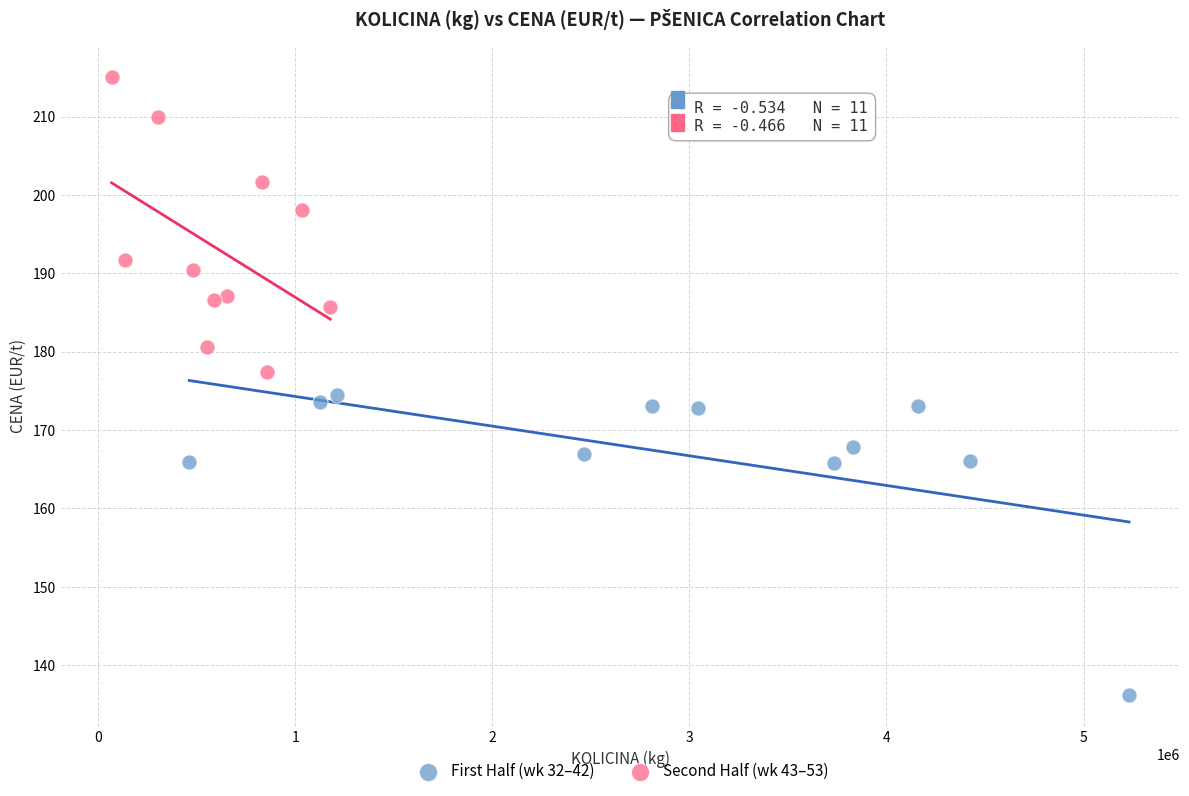

Which series reaches the maximum Y coordinate?

Second Half (wk 43–53)